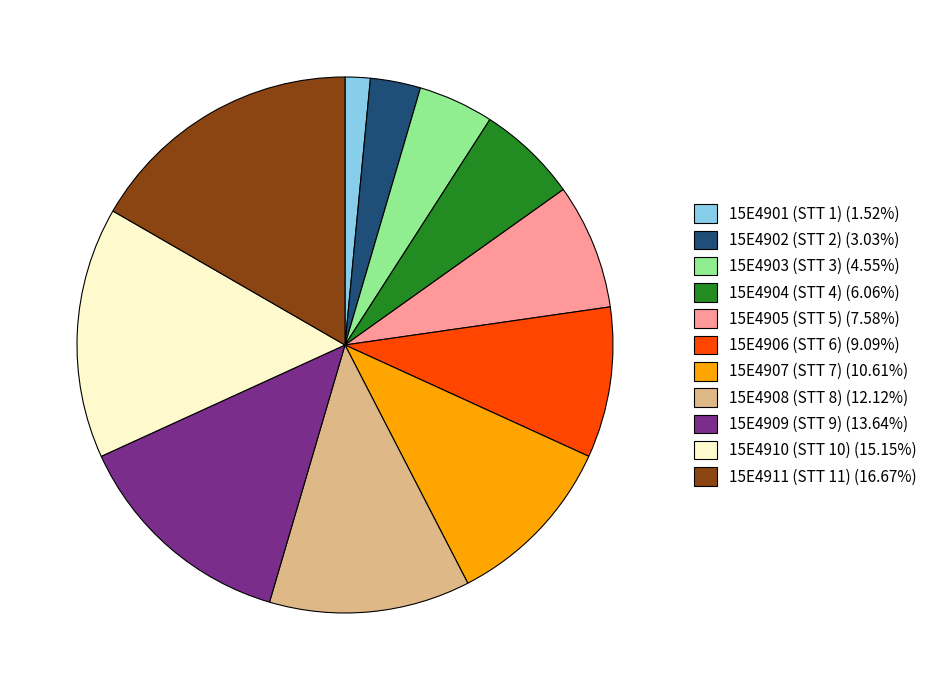

Is 15E4902 (STT 2) (3.03%) the majority of the pie?

No